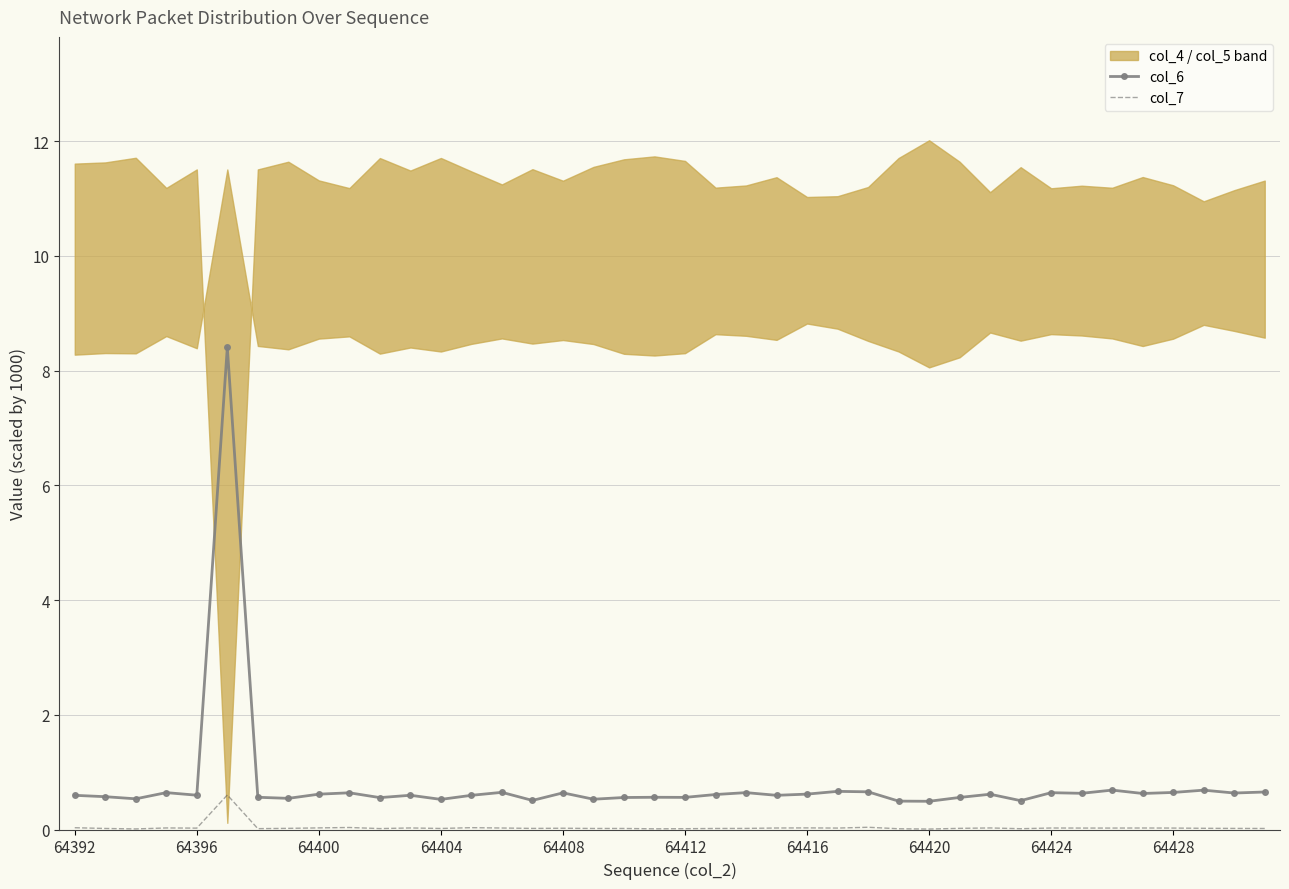

The value of col_6 at 26 is 0.3. True or false?

False